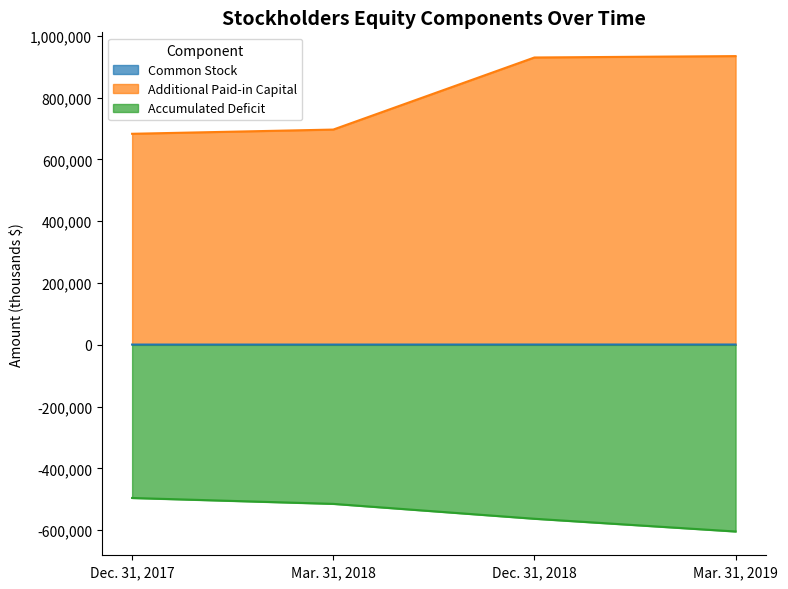

What is the minimum value shown in the chart?

-603949